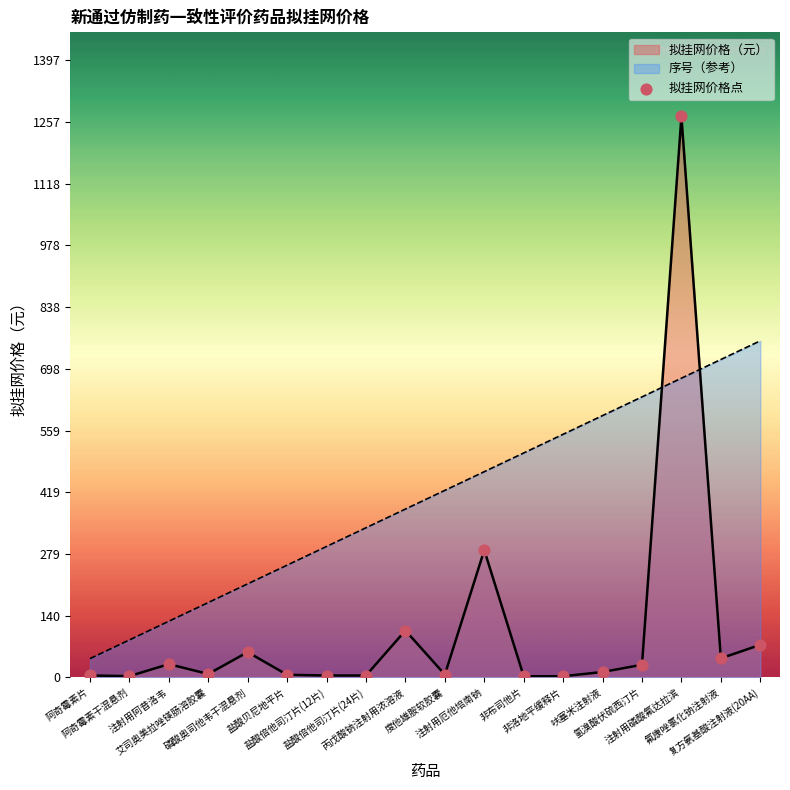

Between 丙戊酸钠注射用浓溶液 and 氟康唑氯化钠注射液, which is larger?

丙戊酸钠注射用浓溶液